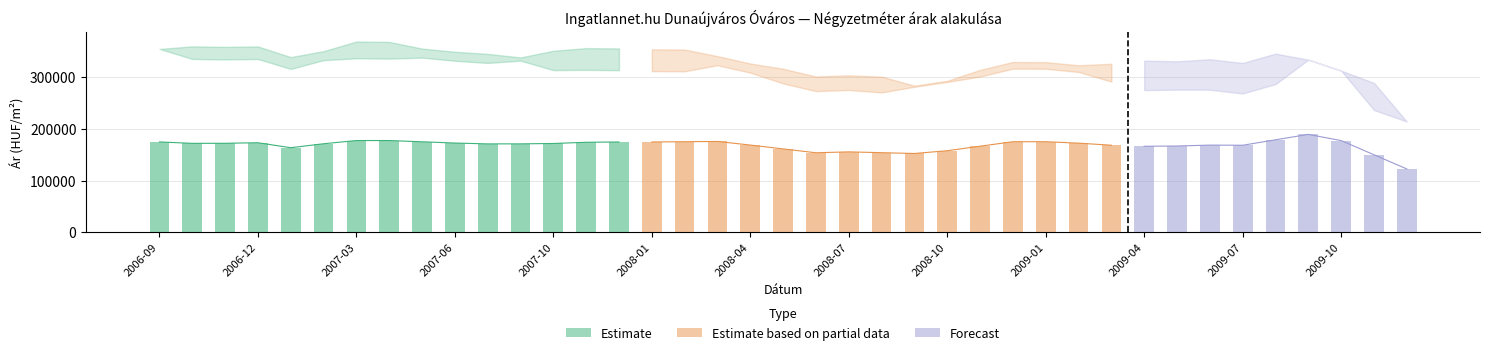

Reading left to right, extract all data points from this chart.

Átlagos négyzetméter ár: 174873	172171	172268	173375	163711	171379	177597	177597	175175	172753	171117	171196	171887	174215	174828	174828	175325	175821	168857	161396	153935	155702	154124	152547	157909	166616	175323	175323	172553	168529	166526	167022	168772	168501	179001	189500	177494	150086	122678
Szórás alsó határ: 354769	335369	334413	335259	316088	332961	336664	335973	337913	331788	327689	332076	313800	314233	313610	311827	311522	323232	308894	288089	273140	275370	270616	281535	290847	301311	316609	316315	310255	291507	275138	275963	275861	268621	286739	334017	312764	236565	214369
Szórás felső határ: 354769	359723	358767	359613	338972	350529	369076	368385	355481	349356	345257	338358	351194	356351	355728	353945	353640	340908	326570	316487	301538	303768	301252	283791	293103	314277	329575	329281	323221	326077	332174	330791	334875	327635	345753	334017	312764	289169	214369
Átlagos reál ár: 354769	347546	346590	347436	327530	341745	352870	352179	346697	340572	336473	335217	332497	335292	334669	332886	332581	332070	317732	302288	287339	289569	285934	282663	291975	307794	323092	322798	316738	308792	303656	303377	305368	298128	316246	334017	312764	262867	214369